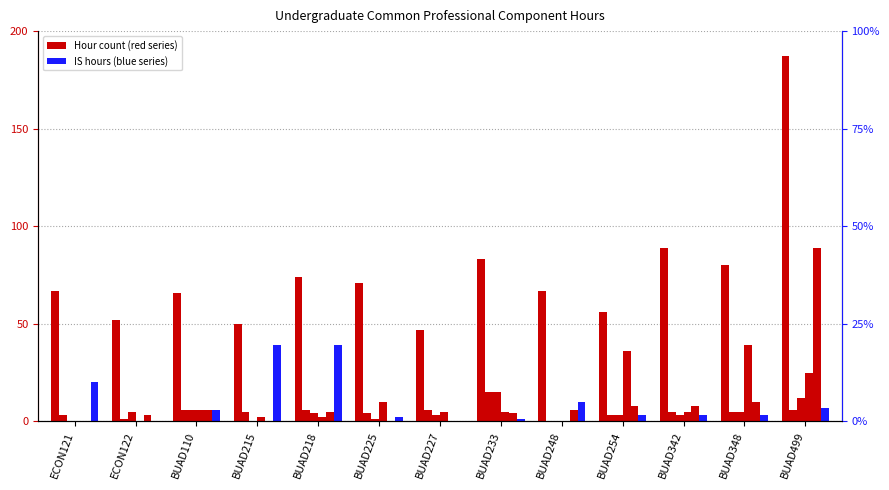

How many bars are there in each group?

6